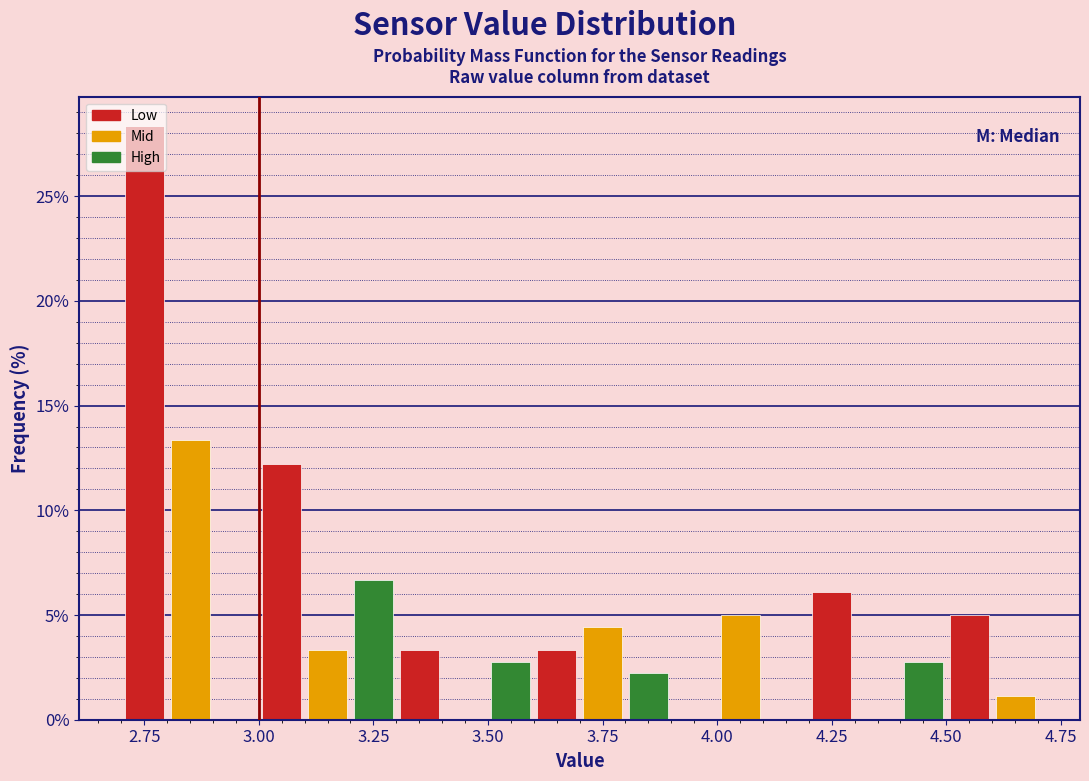

Read against the x-axis, roughly where is the centre of the tallest bar?

2.75